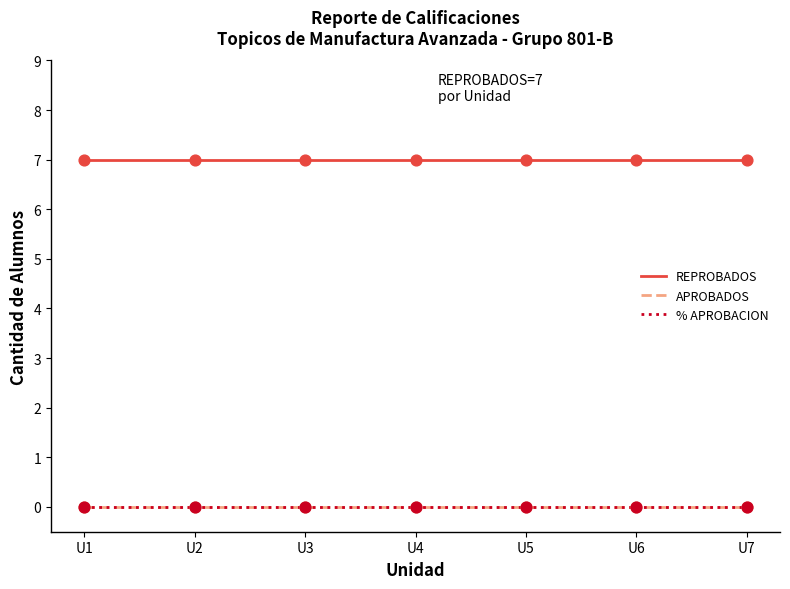

At which category is the sum across all series the highest?

U1